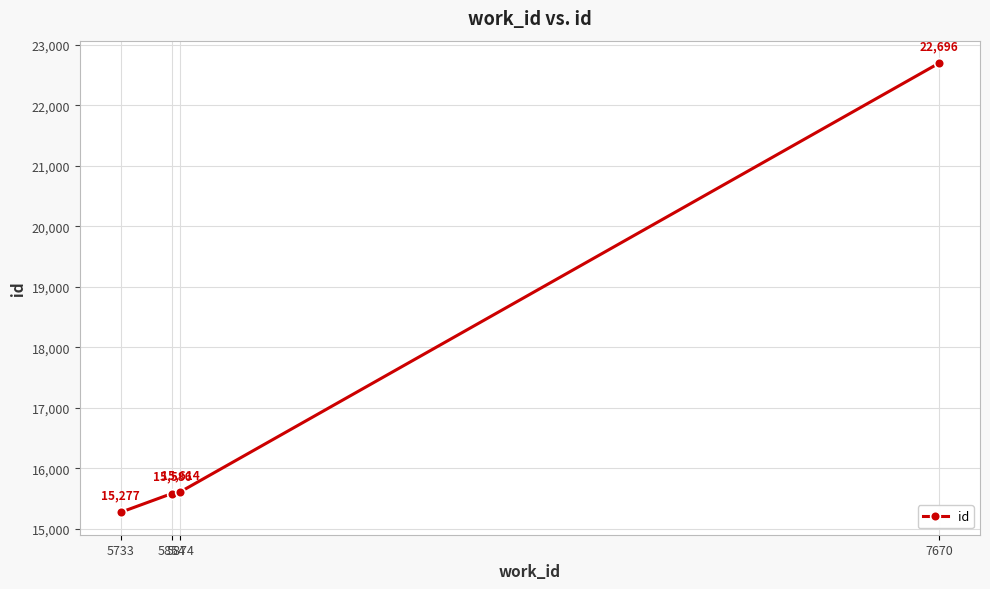

Reading left to right, list all the values displayed in this chart.

15277	15586	15614	22696